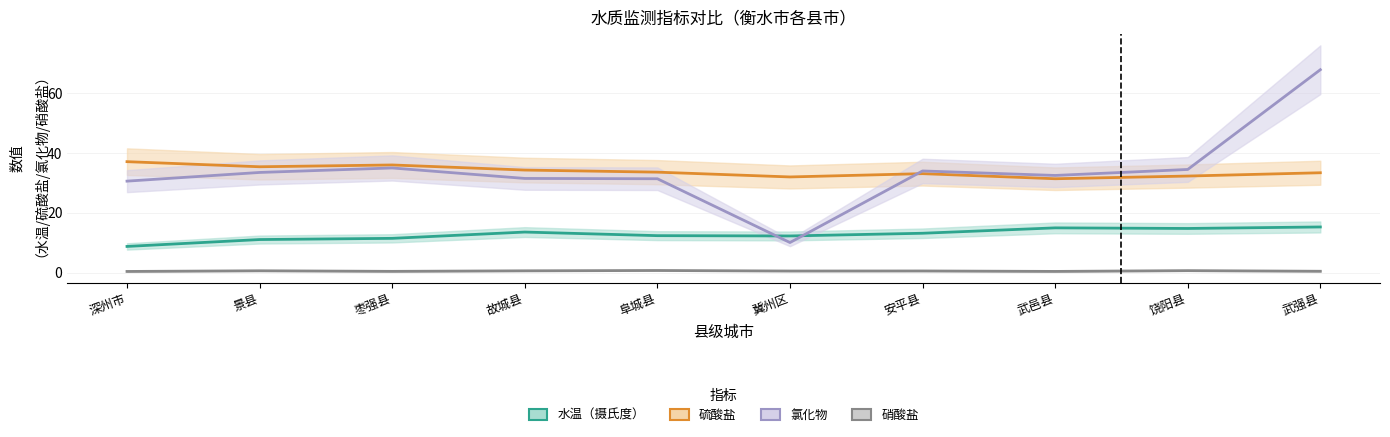

Does the chart display data point markers on the line(s)?

No